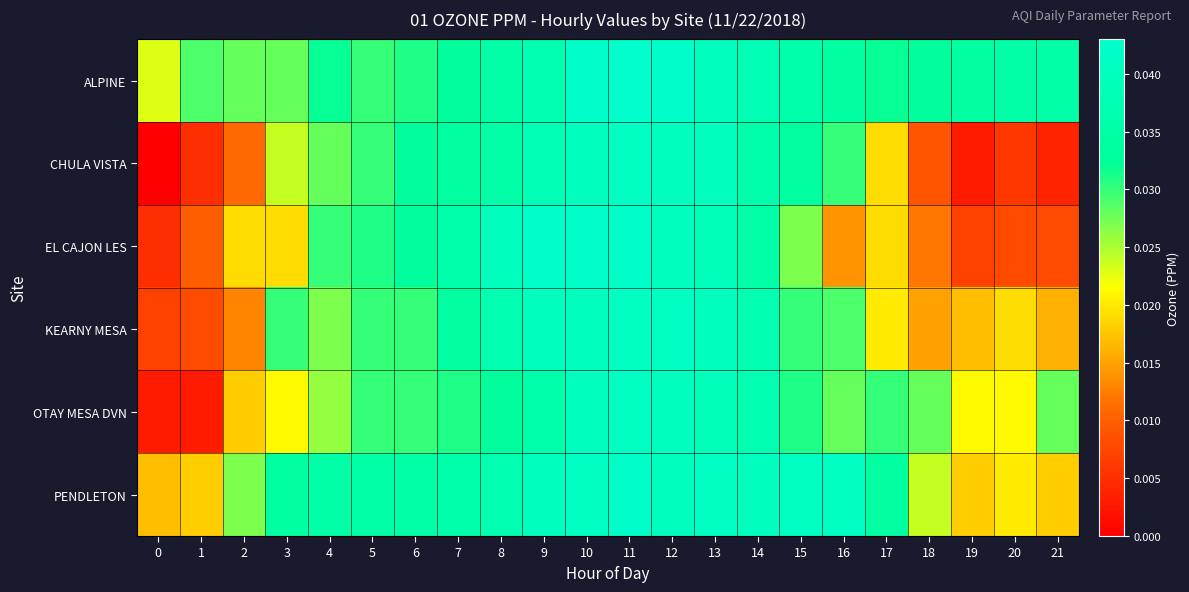

At which category is the sum across all series the highest?

11